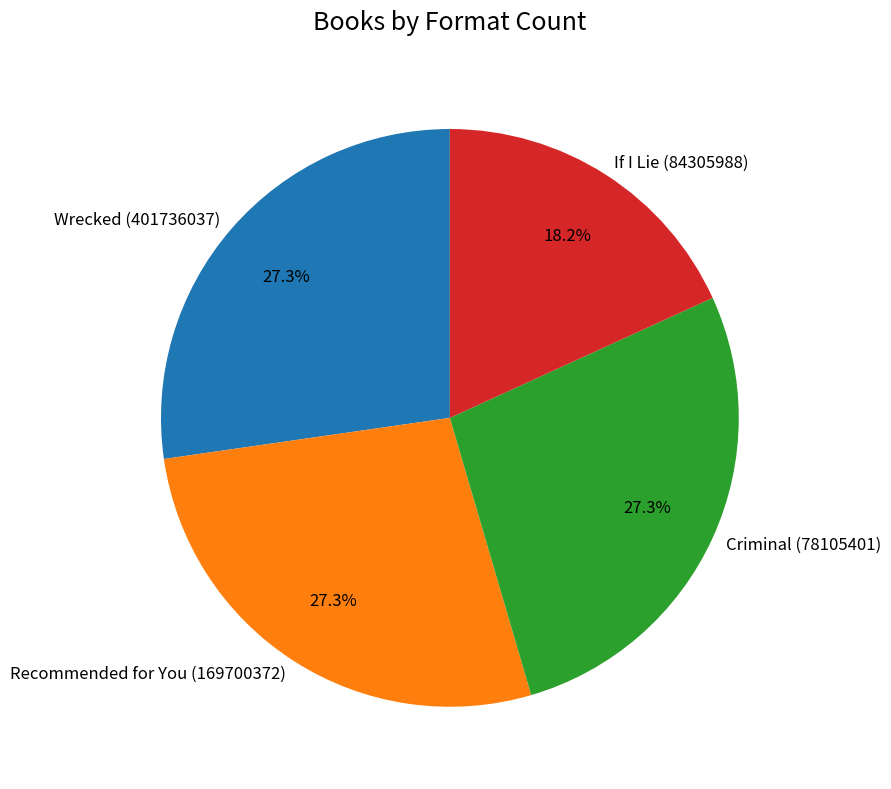

True or false: Criminal (78105401) accounts for 19% of the total.

False